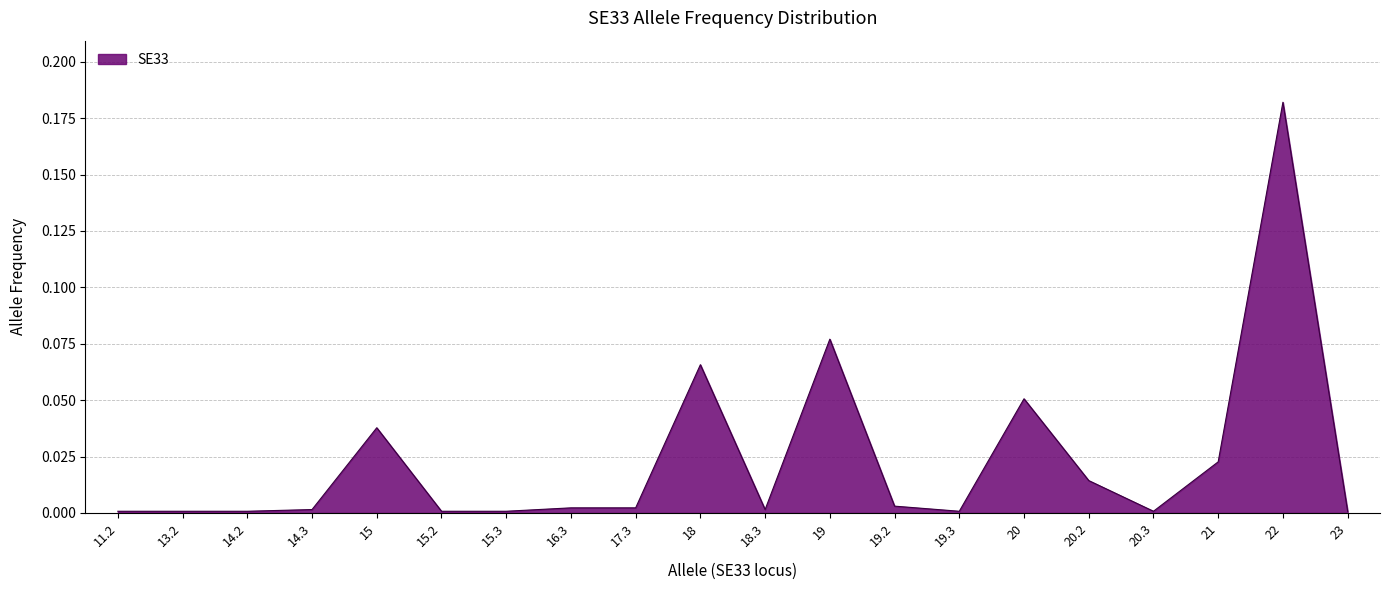

Which has a higher value, 19.2 or 19?

19